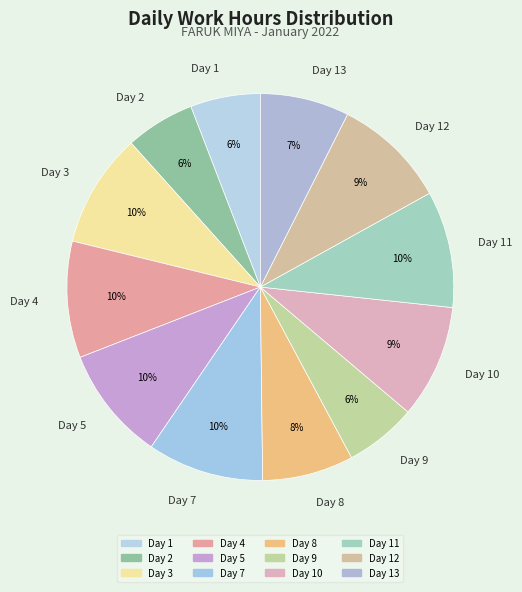

To the nearest percent, what is the combined percentage of Day 3 and Day 12?

19%